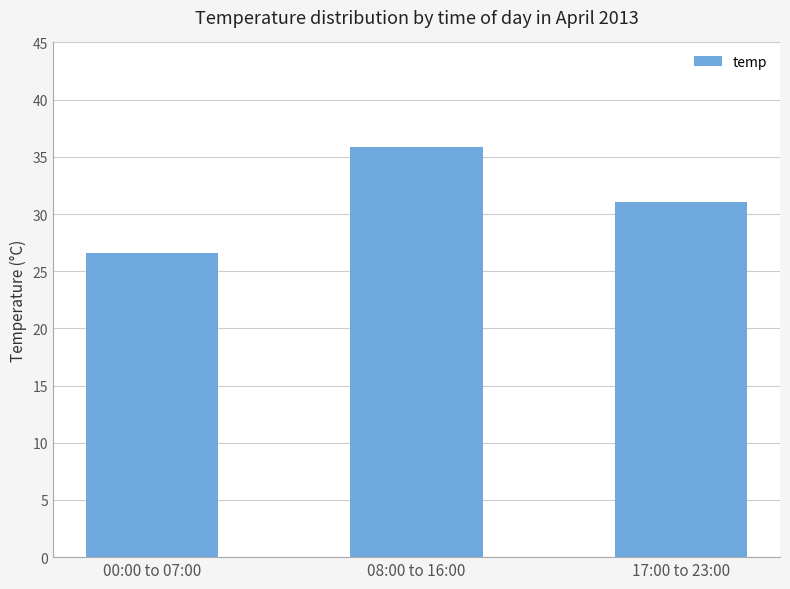

List the labels in order of value, smallest first.

00:00 to 07:00, 17:00 to 23:00, 08:00 to 16:00